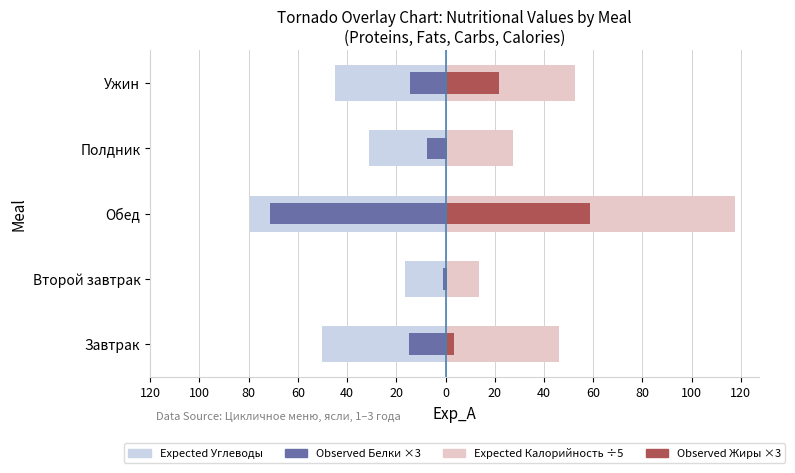

List the series in order of their overall mean, lowest first.

Expected Углеводы, Observed Белки ×3, Observed Жиры ×3, Expected Калорийность ÷5